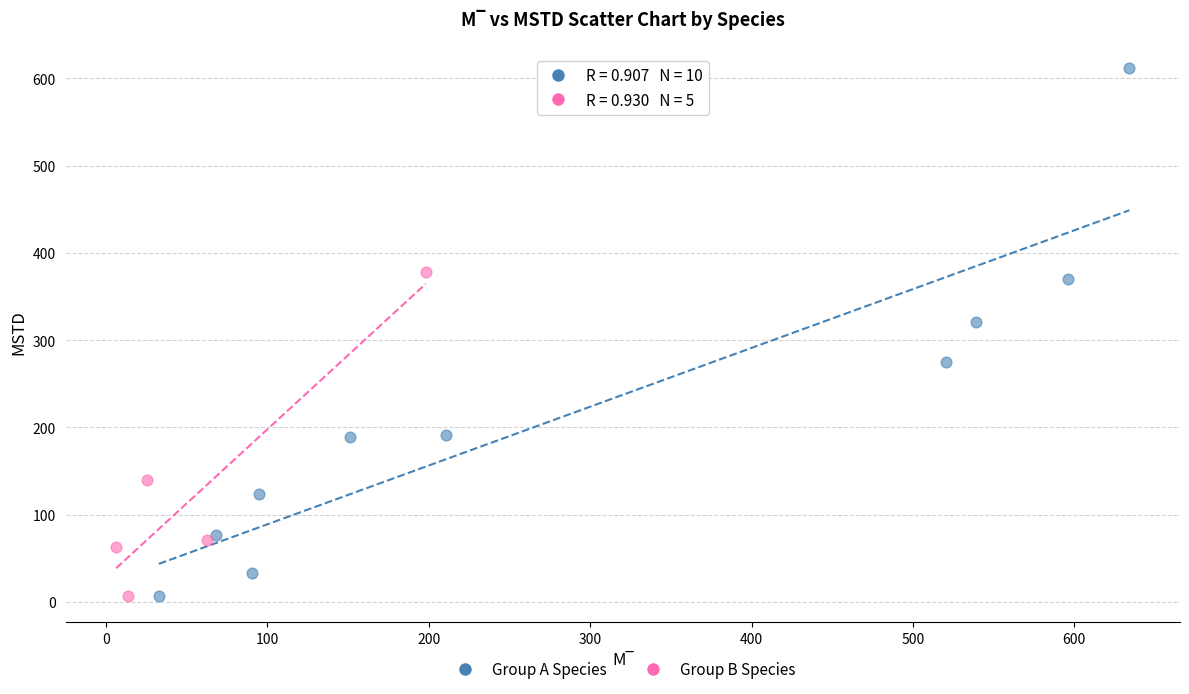

Which series reaches the maximum Y coordinate?

Group A Species